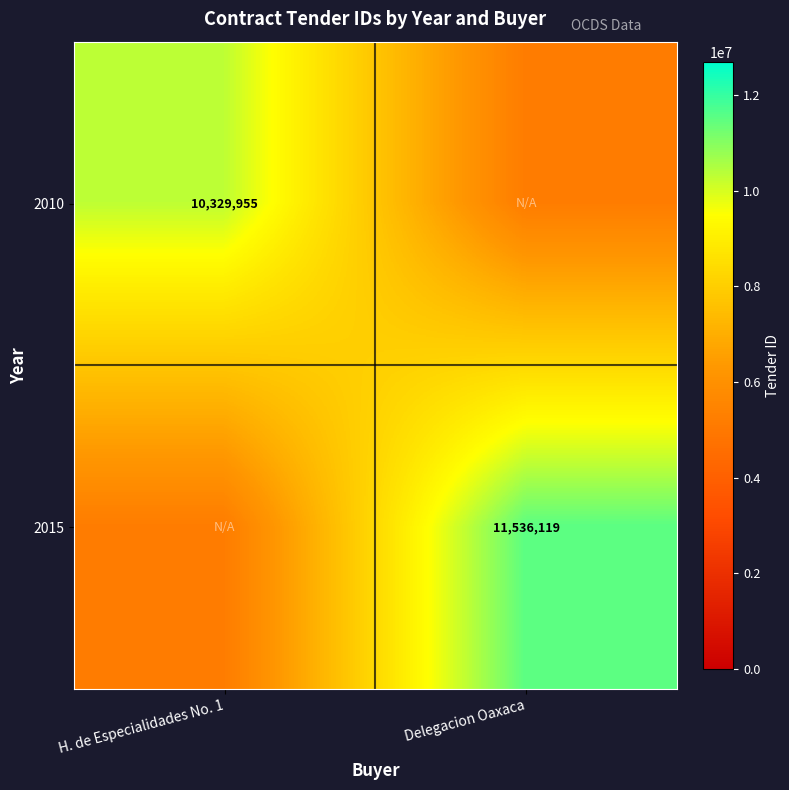

Is the value of 2010 at H. de Especialidades No. 1 greater than the value of 2015 at Delegacion Oaxaca?

No